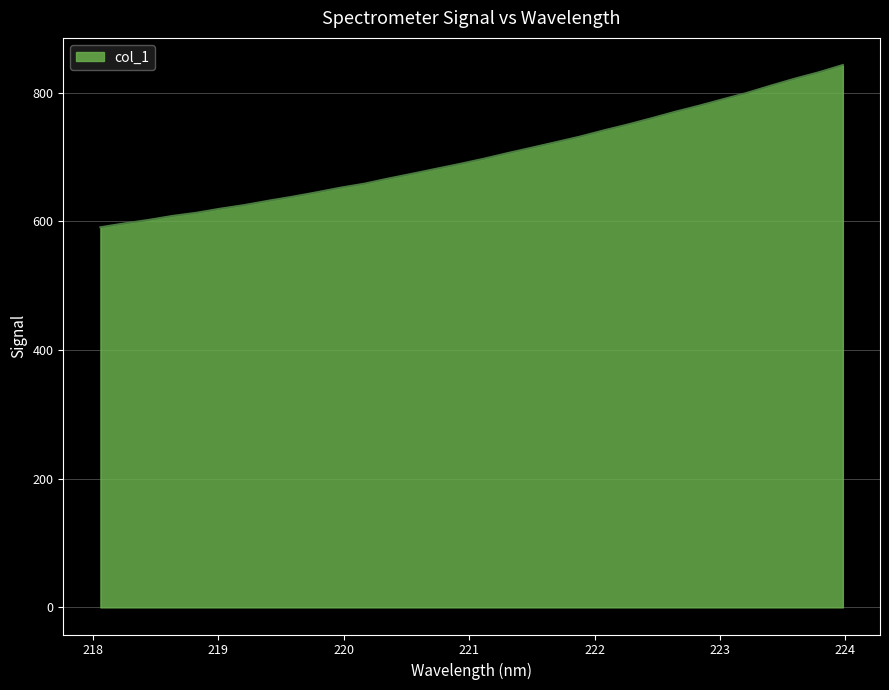

What is the smallest value displayed?

590.8